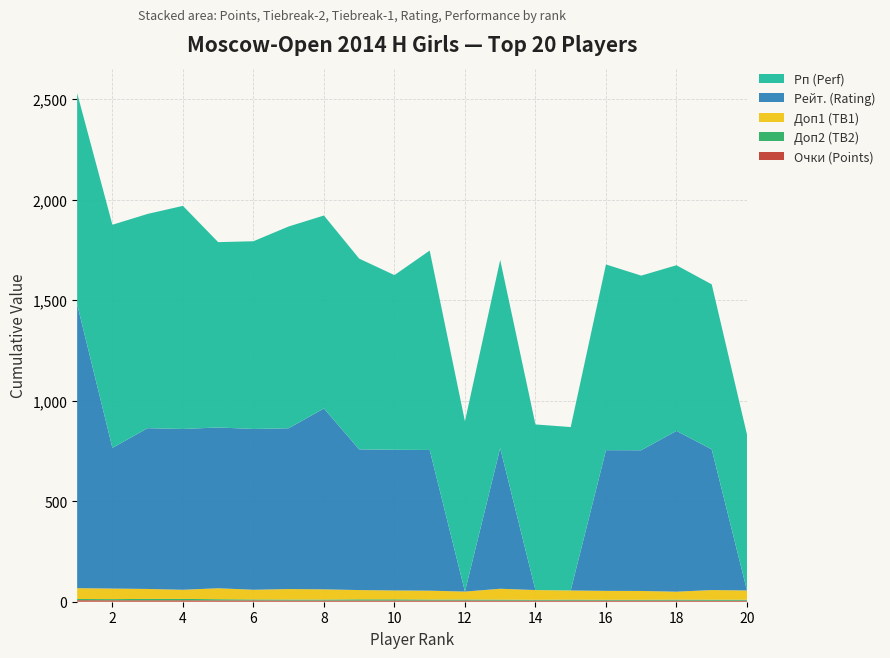

Reading right to left, list all the values displayed in this chart.

Очки (Points): 20=5.0	19=5.0	18=5.5	17=5.5	16=5.5	15=5.5	14=5.5	13=5.5	12=6.0	11=6.0	10=6.0	9=6.0	8=6.0	7=6.0	6=6.5	5=6.5	4=7.0	3=7.0	2=7.0	1=7.5
Доп2 (TB2): 20=5.0	19=5.0	18=5.0	17=4.0	16=4.0	15=5.0	14=4.0	13=5.0	12=5.0	11=5.0	10=6.0	9=6.0	8=5.0	7=5.0	6=5.0	5=6.0	4=7.0	3=7.0	2=6.0	1=6.0
Доп1 (TB1): 20=46.0	19=48.0	18=39.5	17=44.0	16=44.5	15=45.5	14=48.5	13=54.0	12=39.5	11=44.0	10=44.0	9=46.0	8=50.5	7=52.0	6=48.0	5=54.5	4=45.5	3=49.5	2=52.5	1=54.0
Рейт. (Rating): 20=0.0	19=700.0	18=800.0	17=700.0	16=700.0	15=0.0	14=0.0	13=700.0	12=0.0	11=700.0	10=700.0	9=700.0	8=900.0	7=800.0	6=800.0	5=800.0	4=800.0	3=800.0	2=700.0	1=1412.0
Рп (Perf): 20=776.0	19=821.0	18=824.0	17=869.0	16=924.0	15=813.0	14=824.0	13=936.0	12=847.0	11=992.0	10=869.0	9=949.0	8=960.0	7=1004.0	6=934.0	5=922.0	4=1110.0	3=1066.0	2=1110.0	1=1051.0